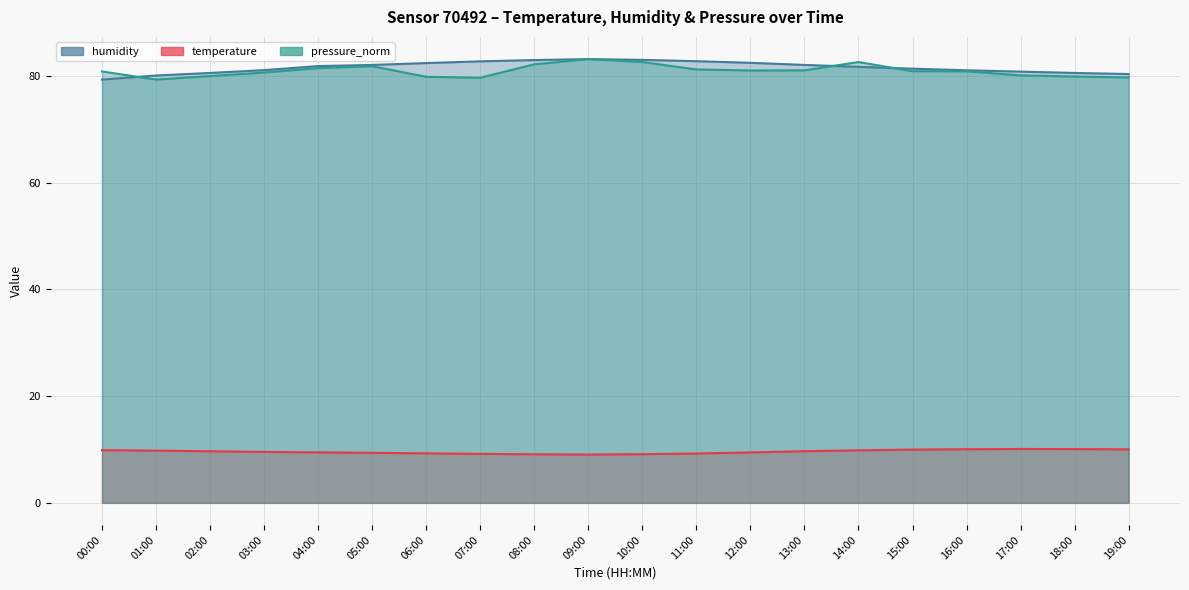

What is the value of the temperature point at the 11th from the left?

9.1